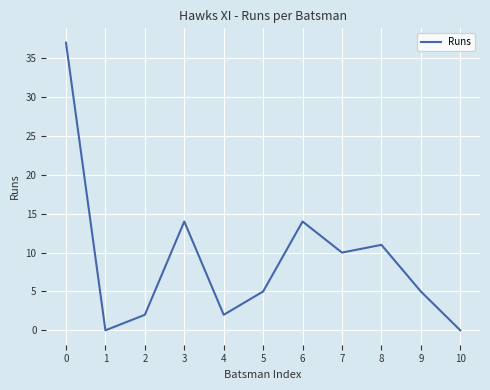

How many lines are shown in the chart?

1